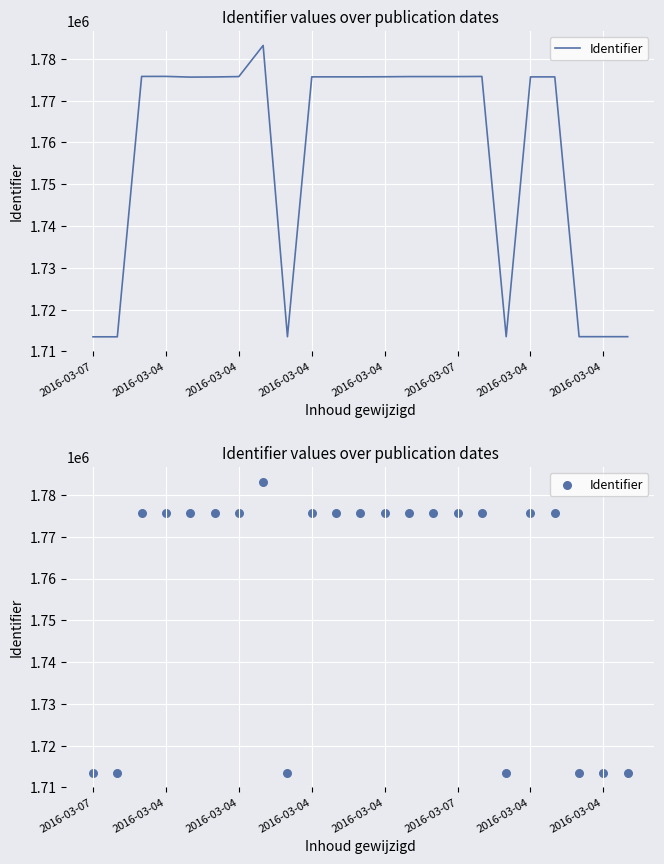

What is the change in value from 13 to 16?

+30